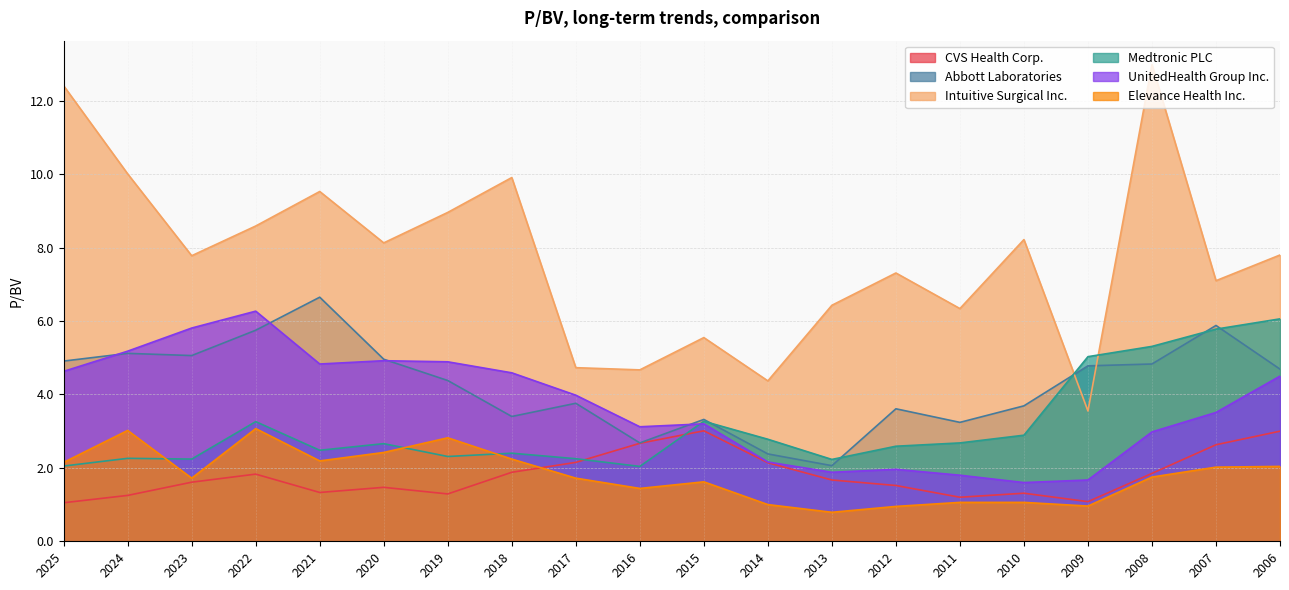

What is the value of the UnitedHealth Group Inc. point at the 6th from the left?

4.9